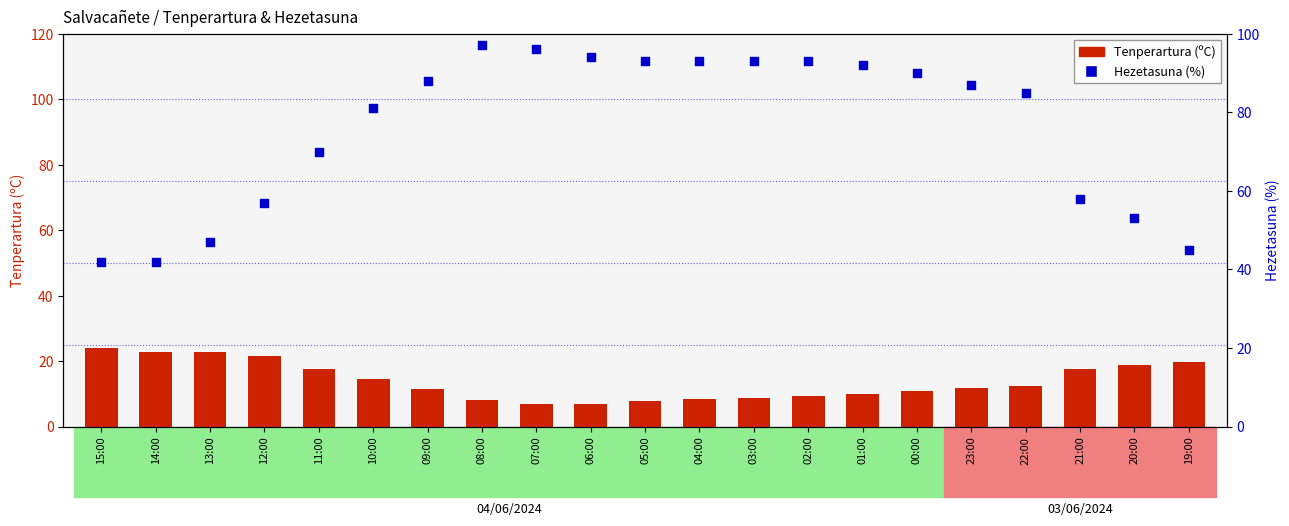

What are all the series names shown in the legend?

Tenperartura (C), Hezetasuna (%)